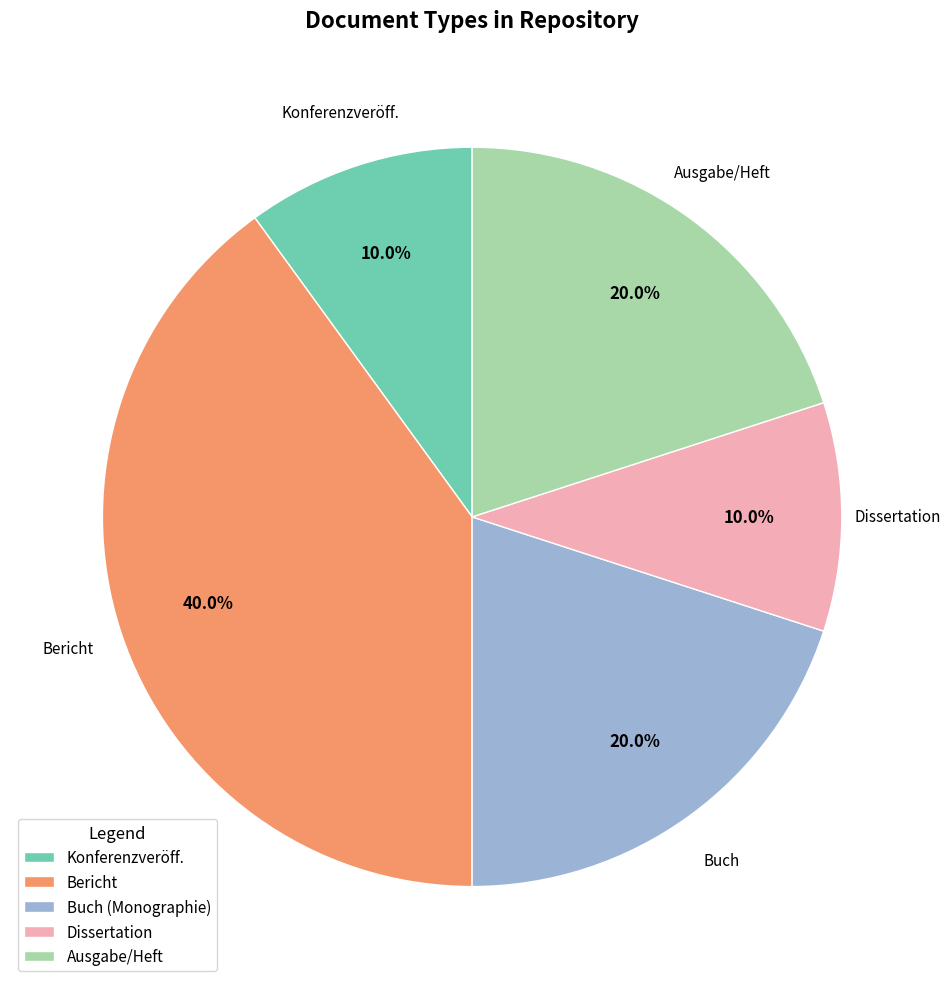

Does any single category account for the majority?

No